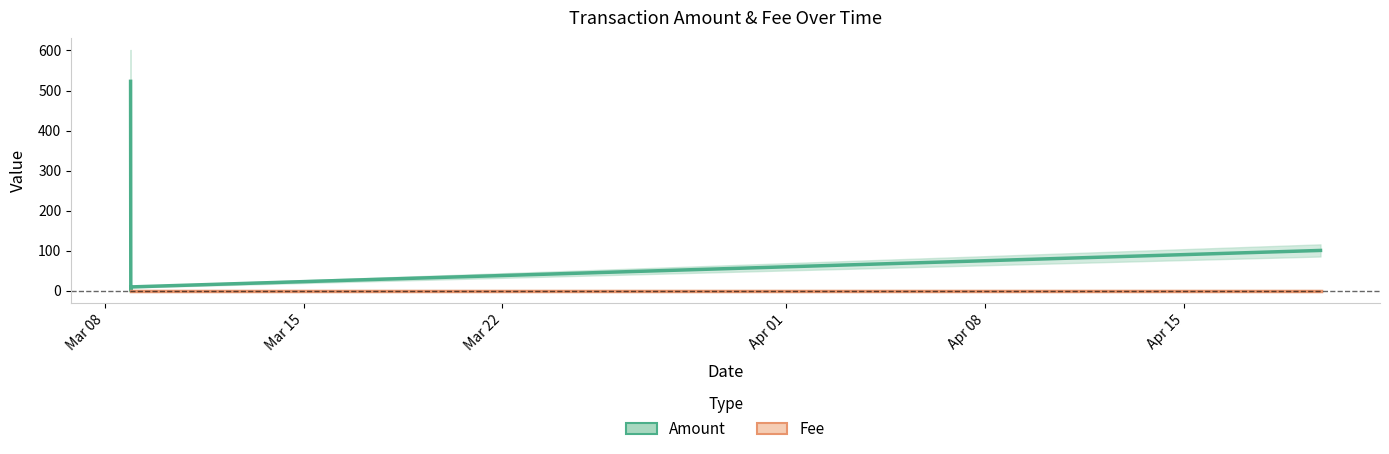

How many lines are shown in the chart?

2